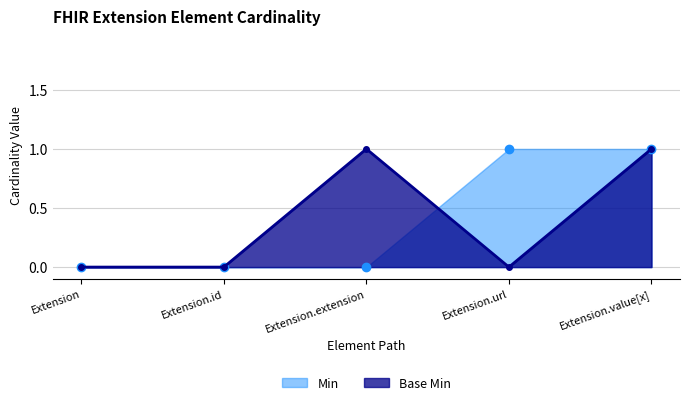

What is the label of the 1st point from the right?

Extension.value[x]